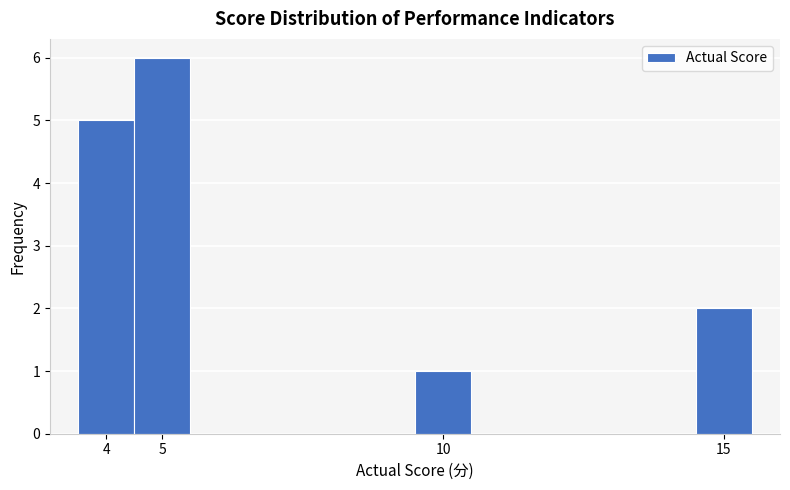

How tall is the bar that spans 3.5 to 4.5 on the x-axis? The values are not printed on the chart, so give them approximately, as read against the axis.

5